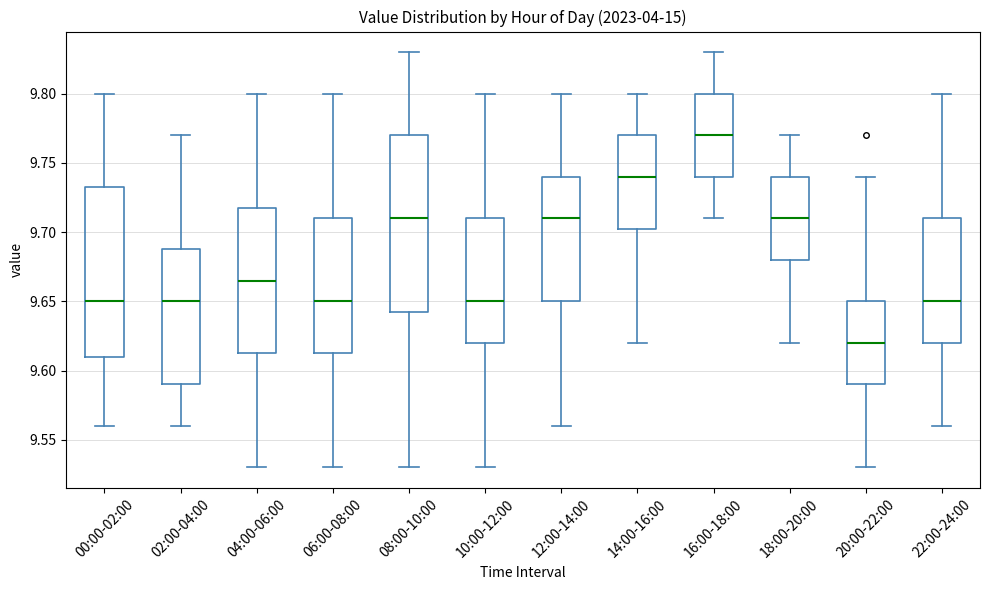

Where does the lower whisker of the box for 02:00-04:00 end on the y-axis? The values are not printed on the chart, so give them approximately, as read against the axis.

9.560